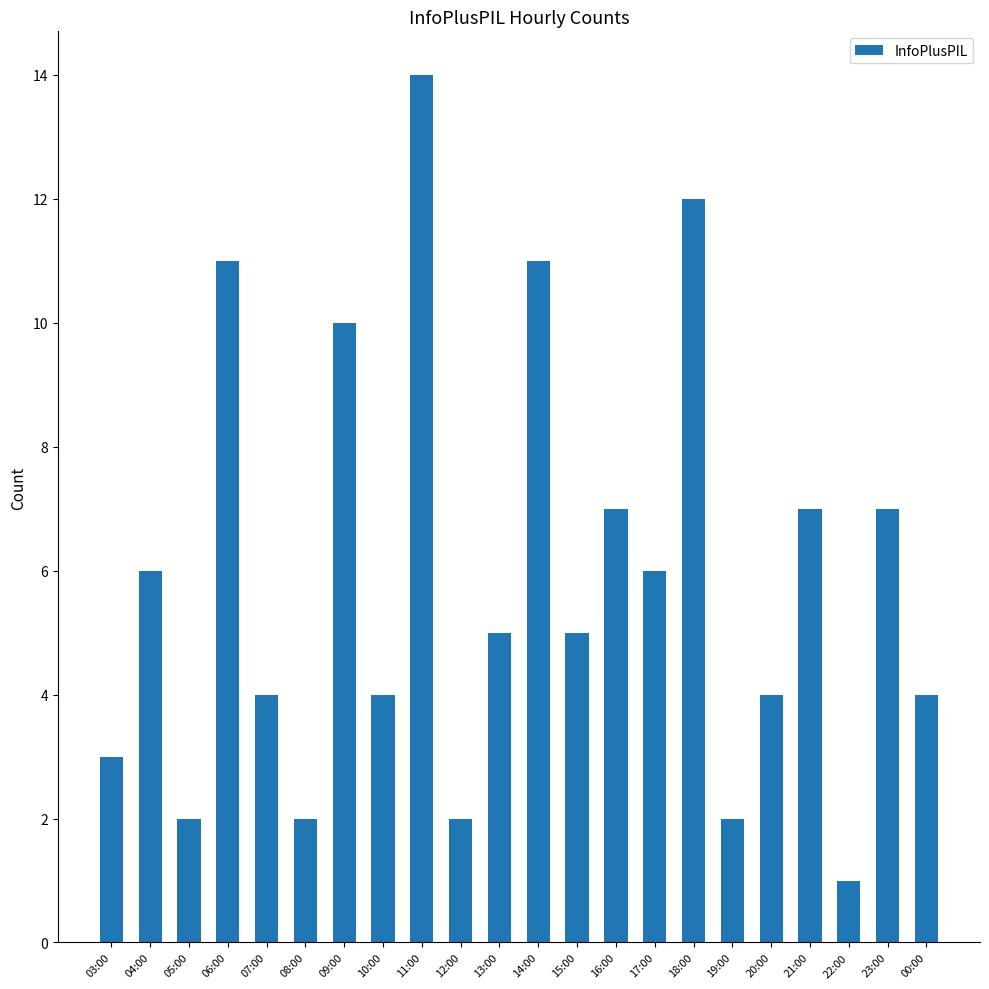

What is the label of the 13th bar from the right?

12:00